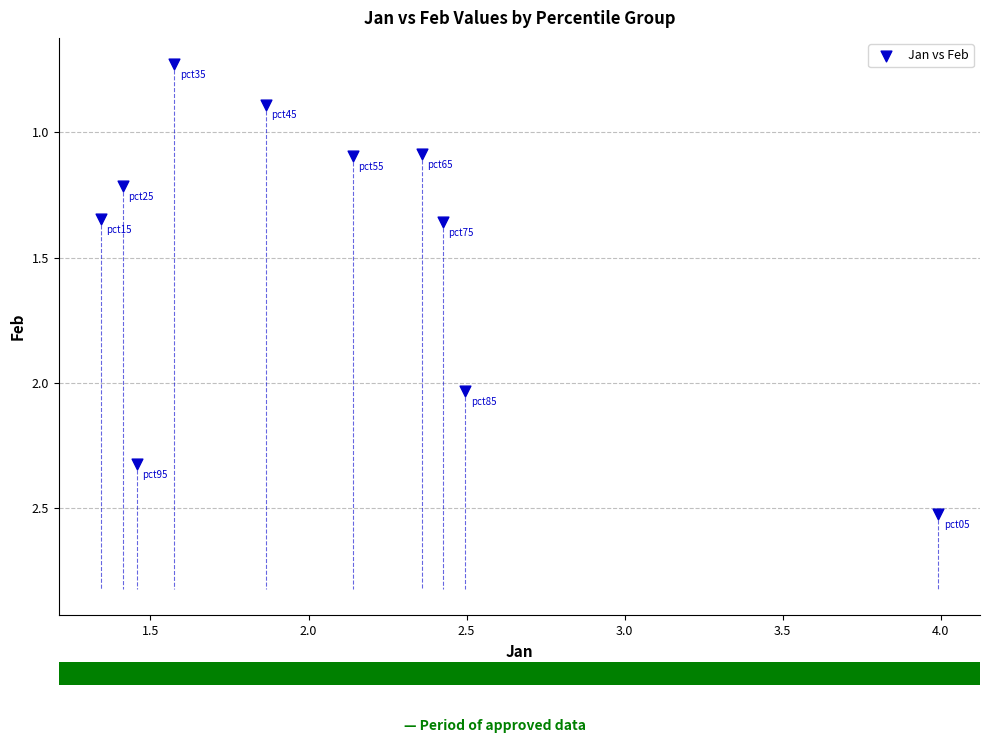

What is the range of X values (max minus min)?

2.6